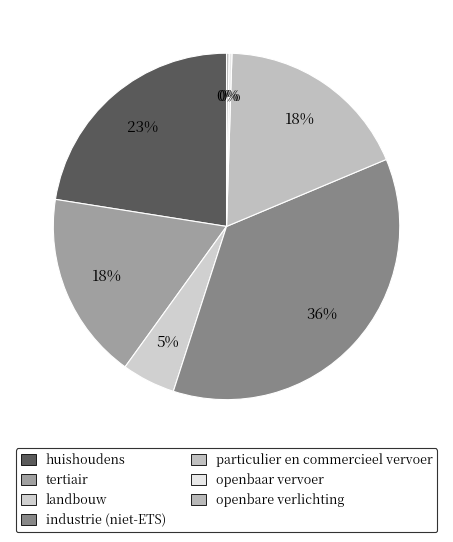

Which category has the smallest portion of the pie?

openbare verlichting